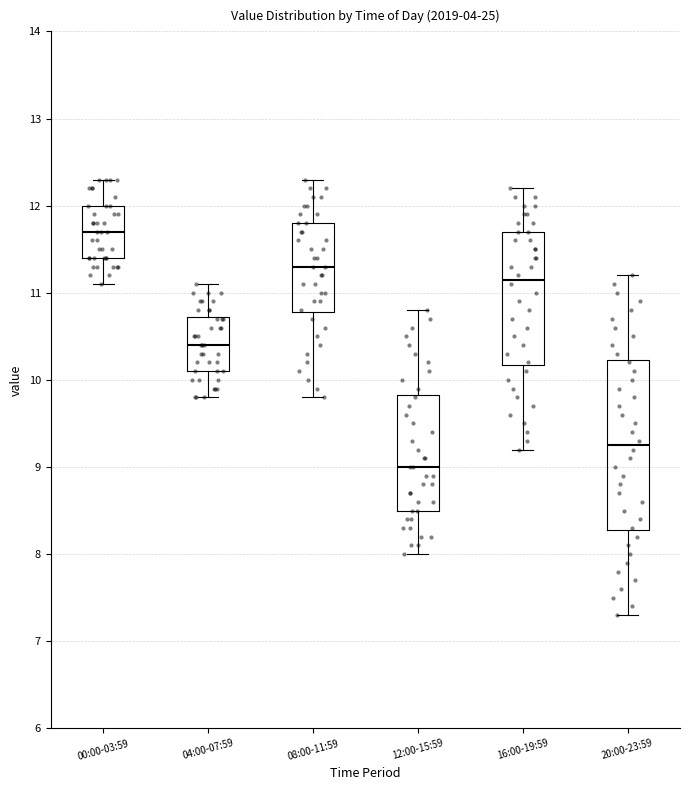

Where does the median line of the box for 04:00-07:59 sit on the y-axis? The values are not printed on the chart, so give them approximately, as read against the axis.

10.4